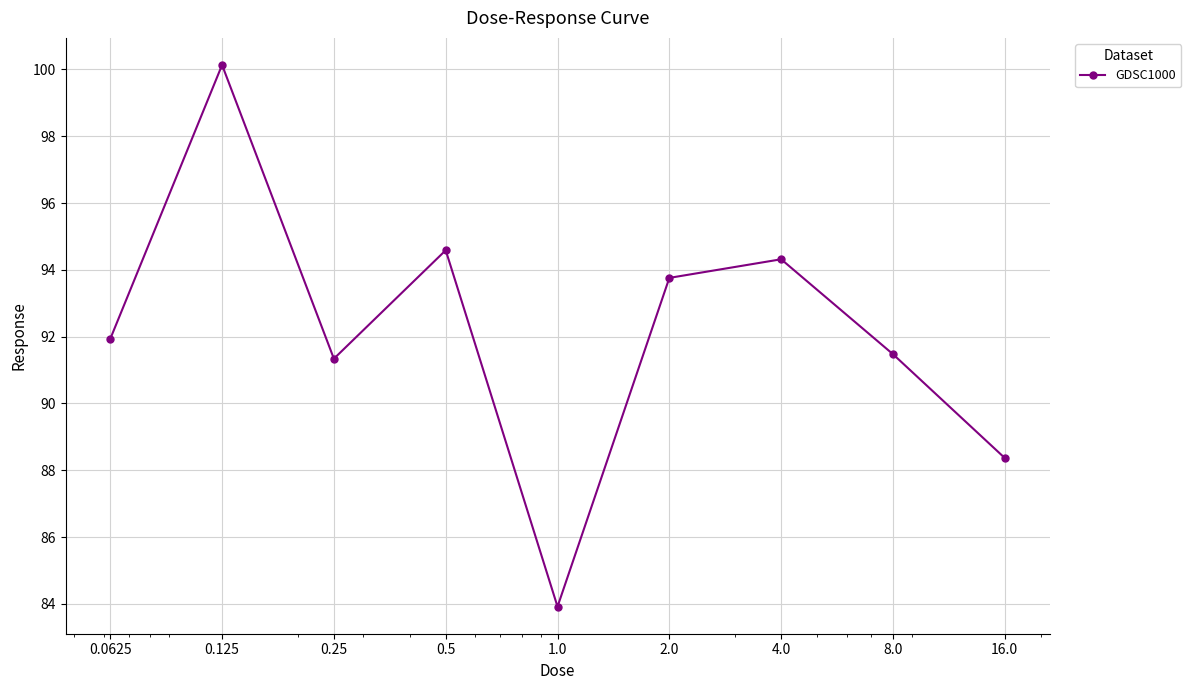

What is the value of the 2nd point from the left?

100.1